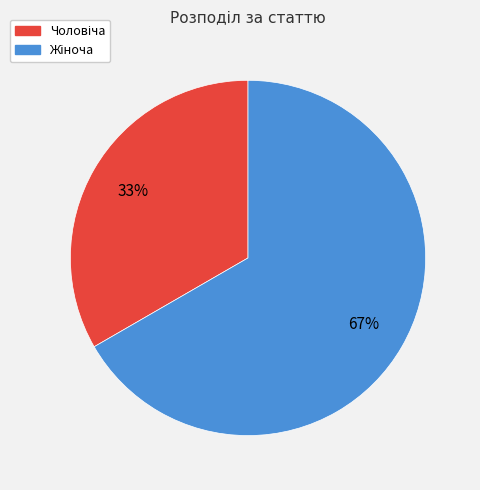

How many segments does this pie chart have?

2